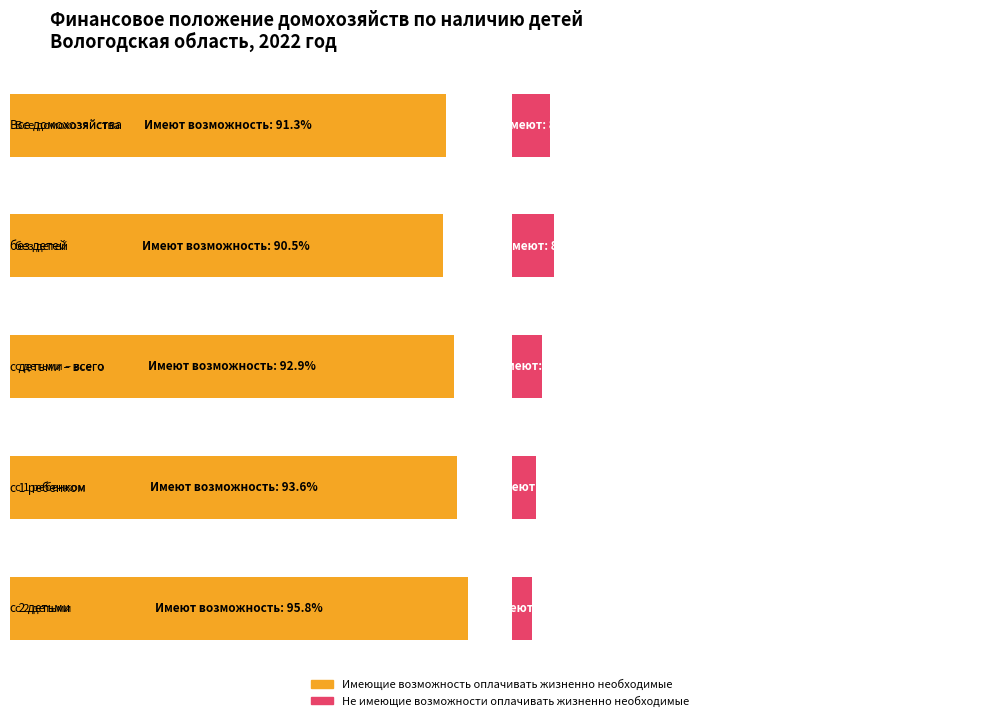

What is the smallest value displayed?

4.2